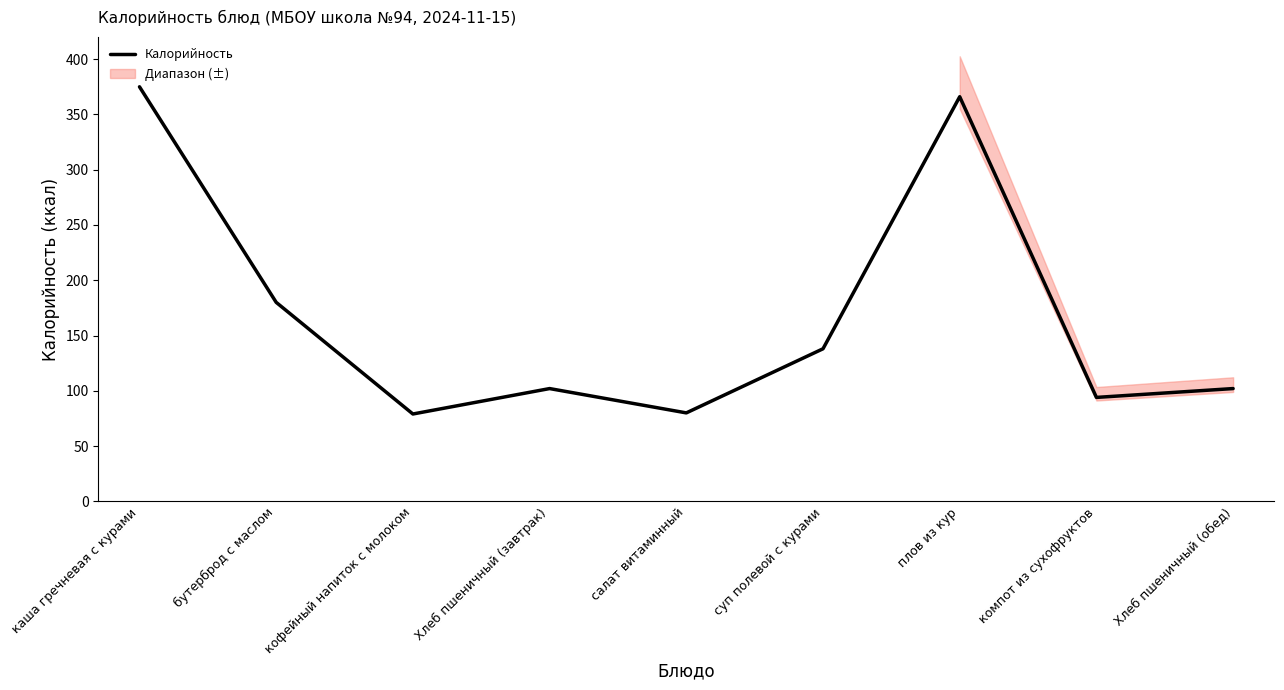

Is it true that the value at Хлеб пшеничный (обед) is 24?

False